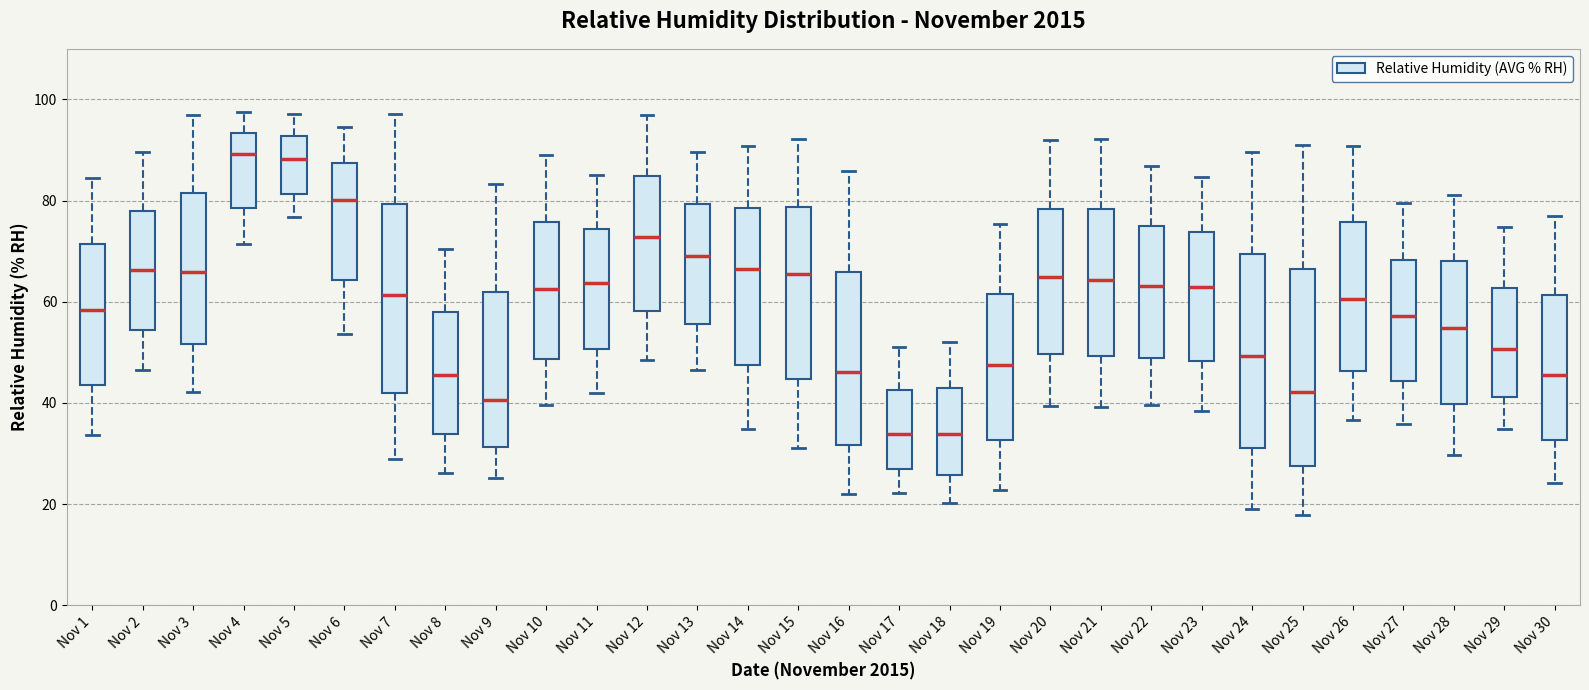

Where does the upper whisker of the box for Nov 10 end on the y-axis? The values are not printed on the chart, so give them approximately, as read against the axis.

90